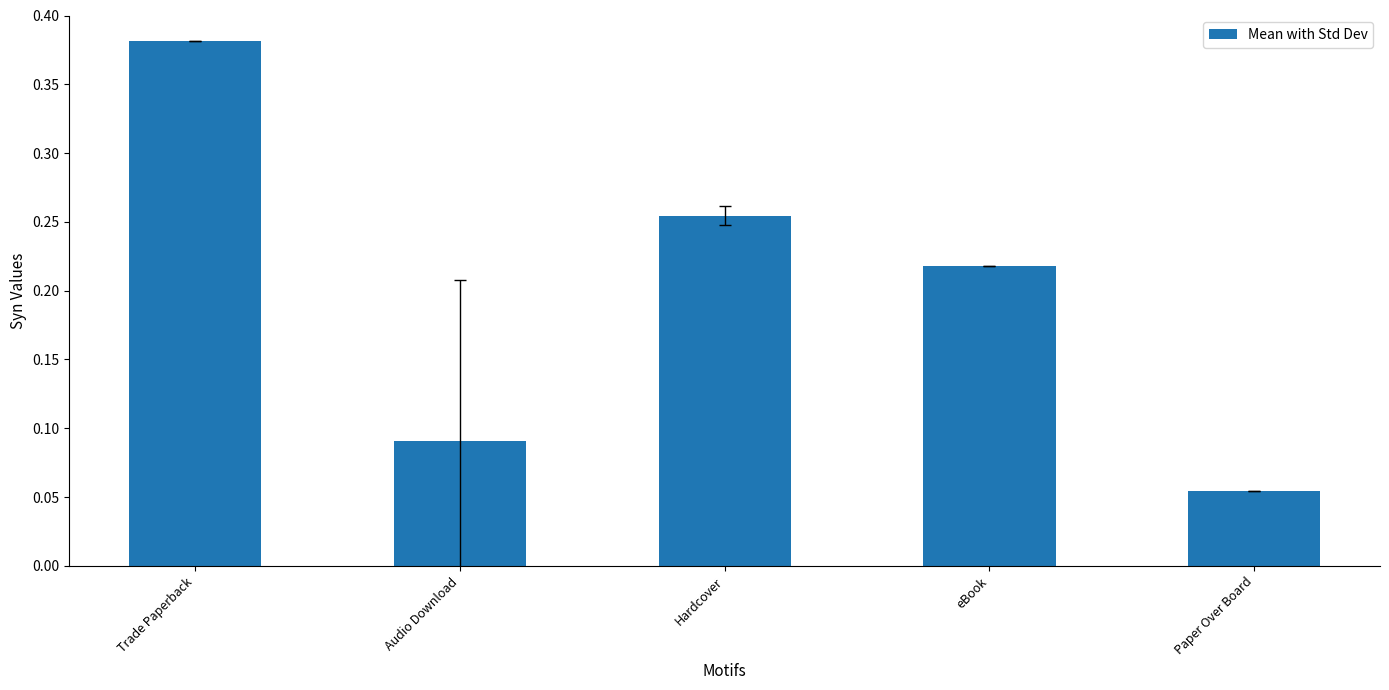

What is the change in value from Trade Paperback to Audio Download?

-0.3